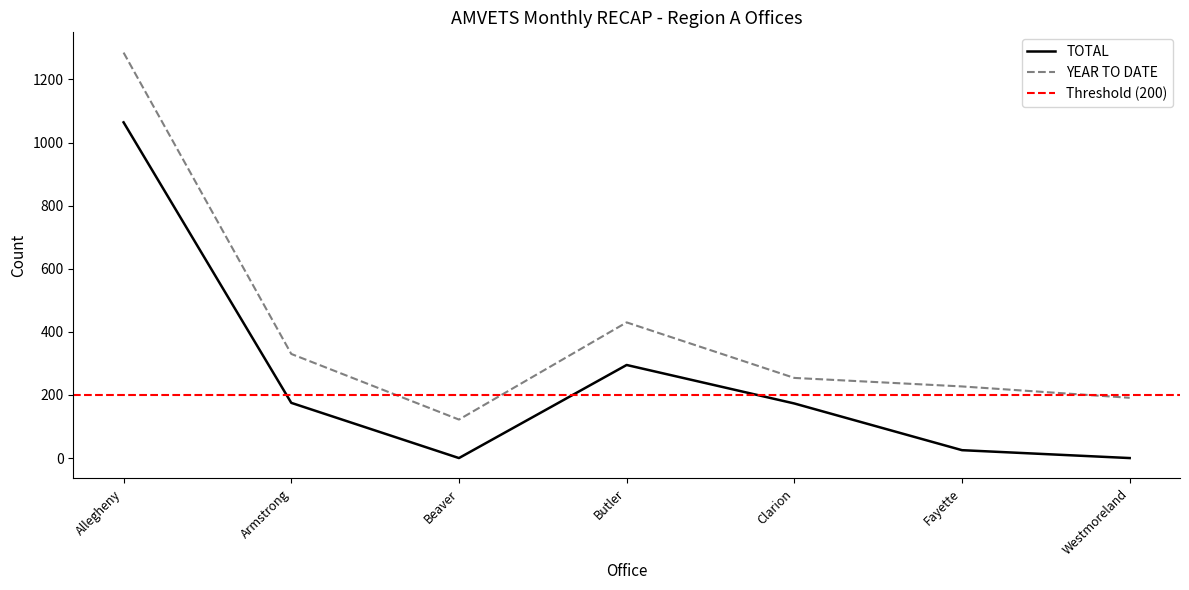

The TOTAL series shows 369 at Huntingdon. True or false?

False